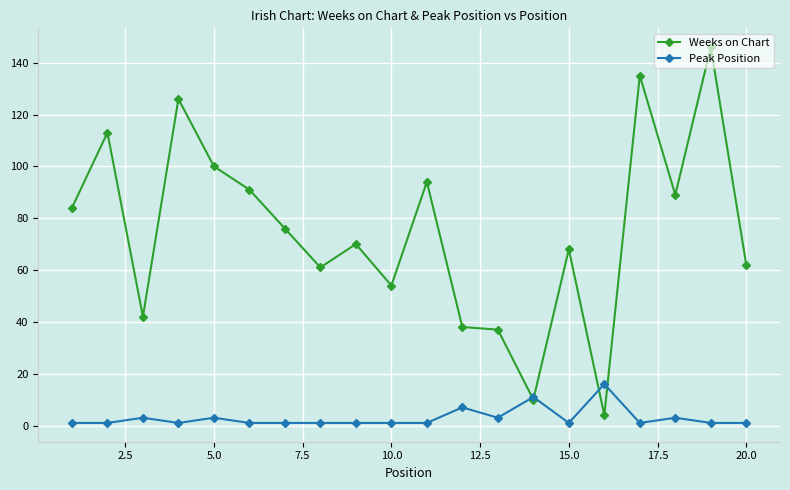

Which series ends up on top after the final intersection of Peak Position and Weeks on Chart?

Weeks on Chart